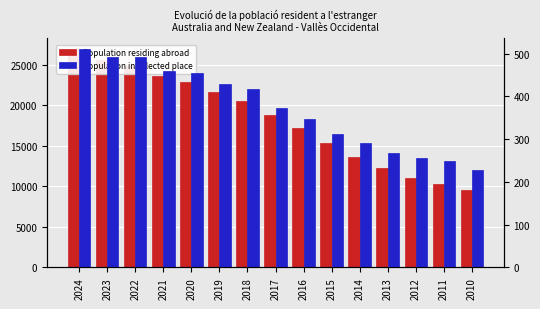

True or false: Population in selected place has a value of 337 at 2024.

False